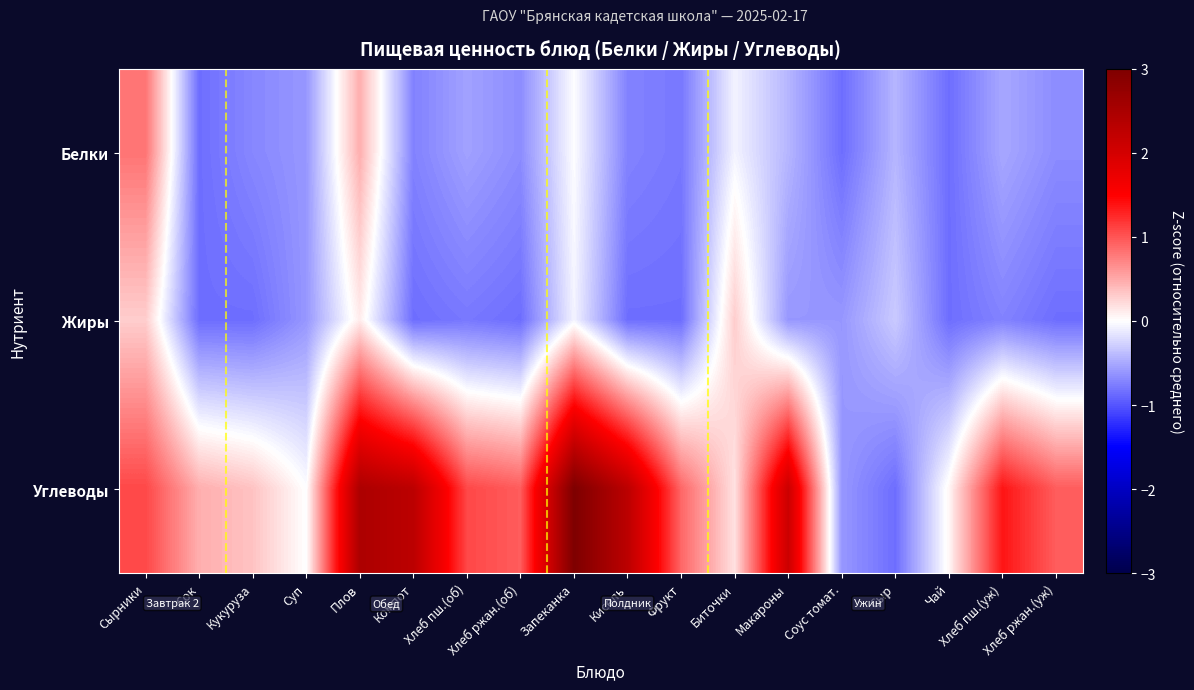

At which label is Белки closest to 0?

Запеканка